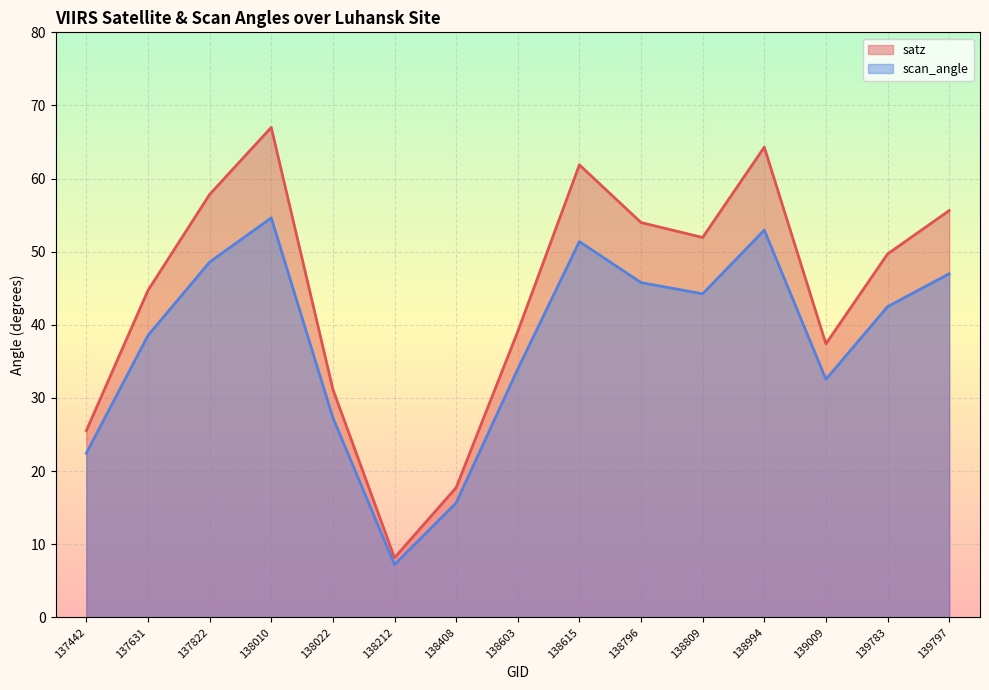

At which category does satz reach its first local valley?

138212